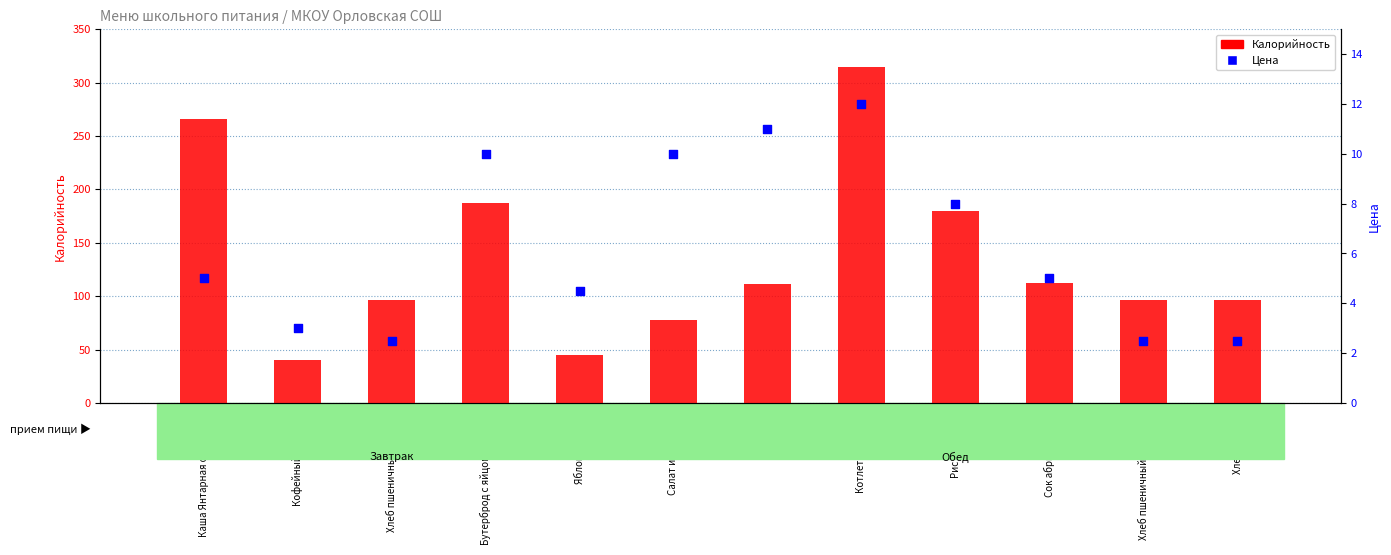

Is the value of Цена at Сок абрикосовый greater than the value of Калорийность at Рис отварной?

No